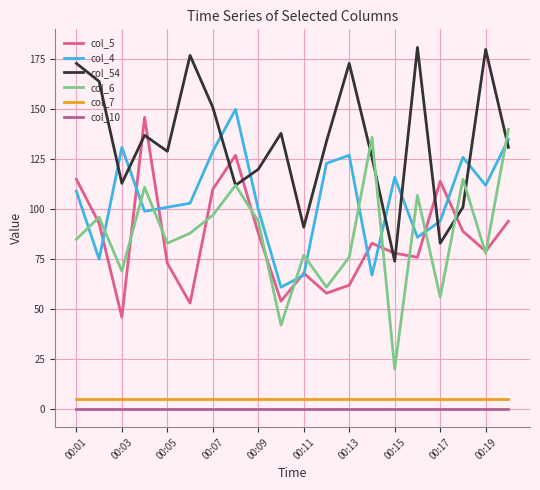

Which series has the largest total across all categories?

col_54